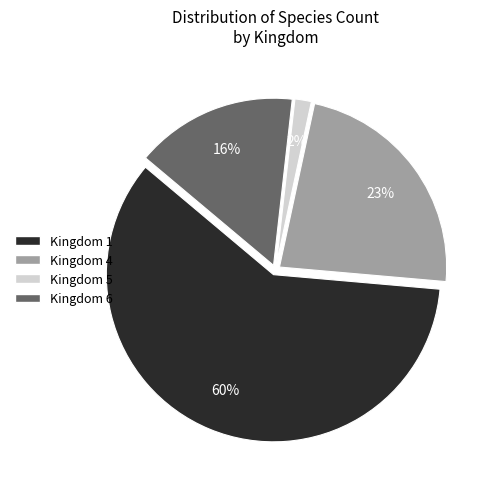

What is the largest slice in the pie chart?

Kingdom 1